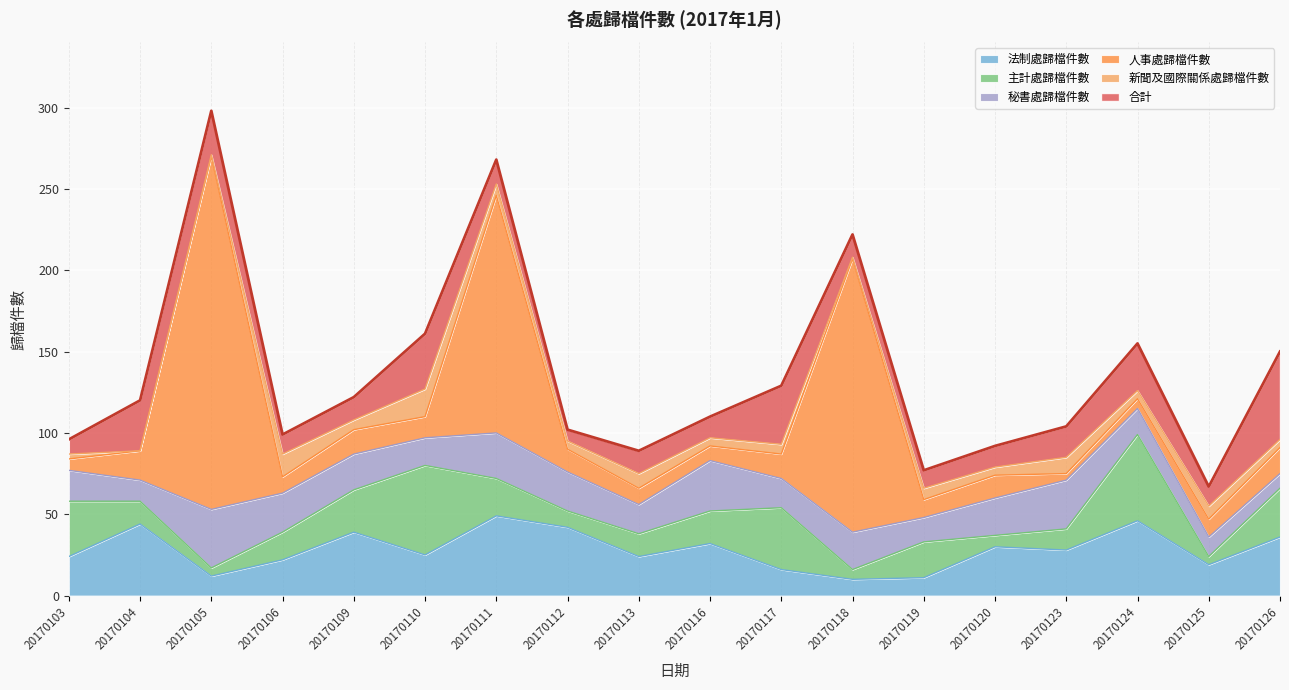

At which category does 合計 reach its first local peak?

20170105